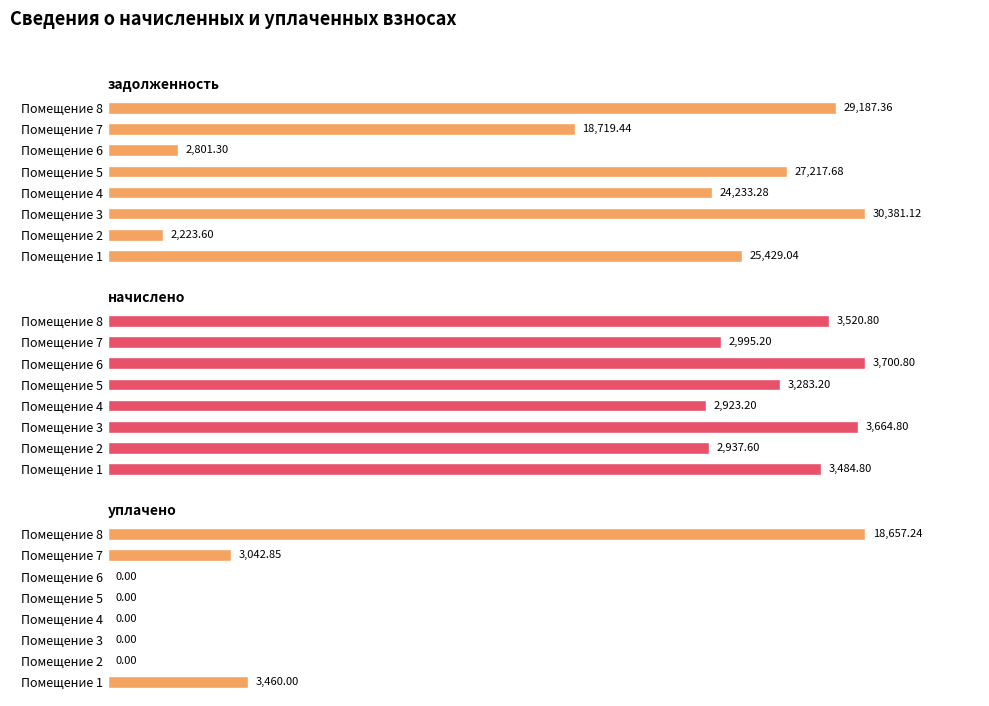

Between Помещение 1 and Помещение 5, which series saw the biggest shift?

уплачено